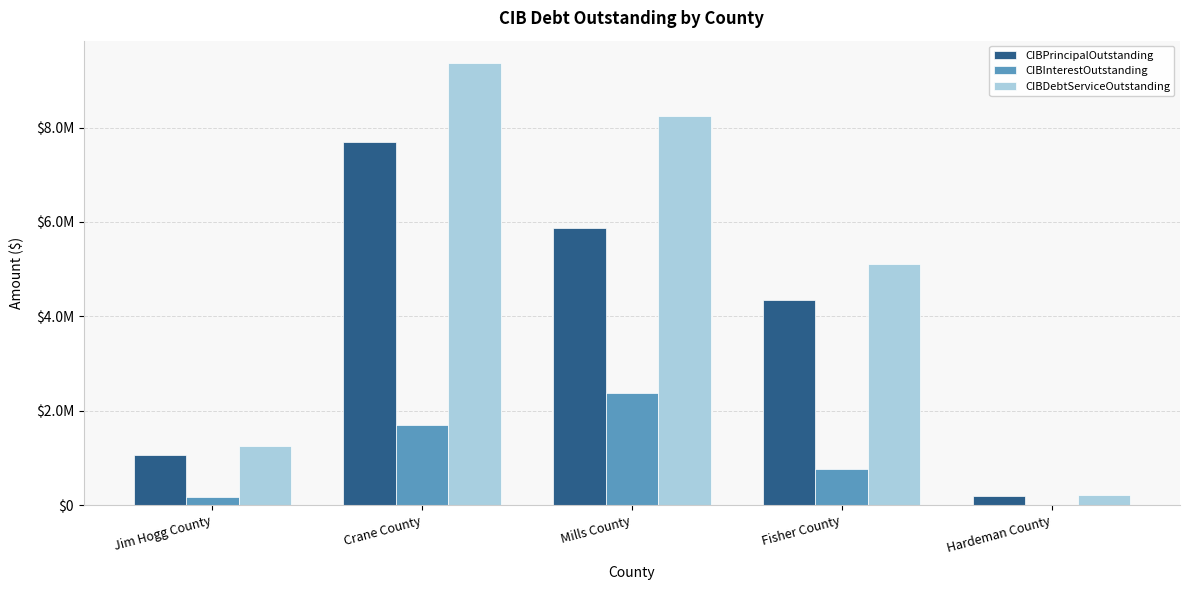

What is the spread (max minus min) of values at Mills County?

5865000.0